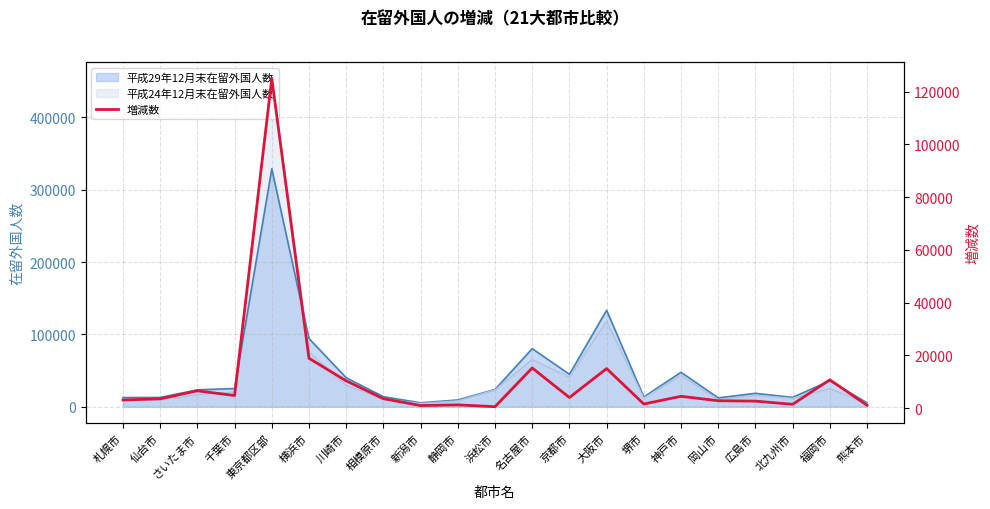

What position from the right is 広島市?

4